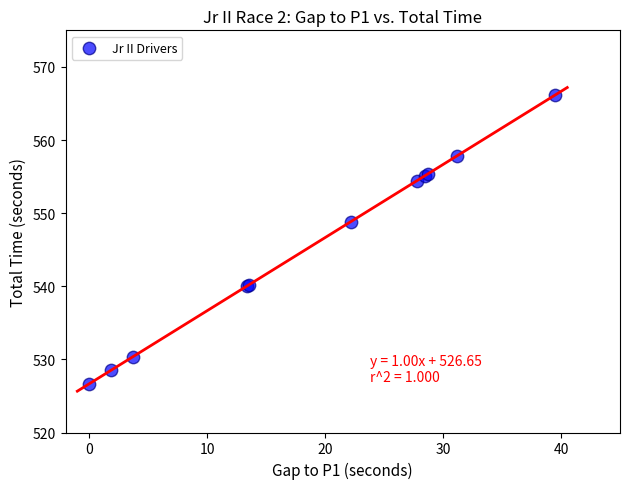

What Y value in the scatter plot is closest to 546?

548.8